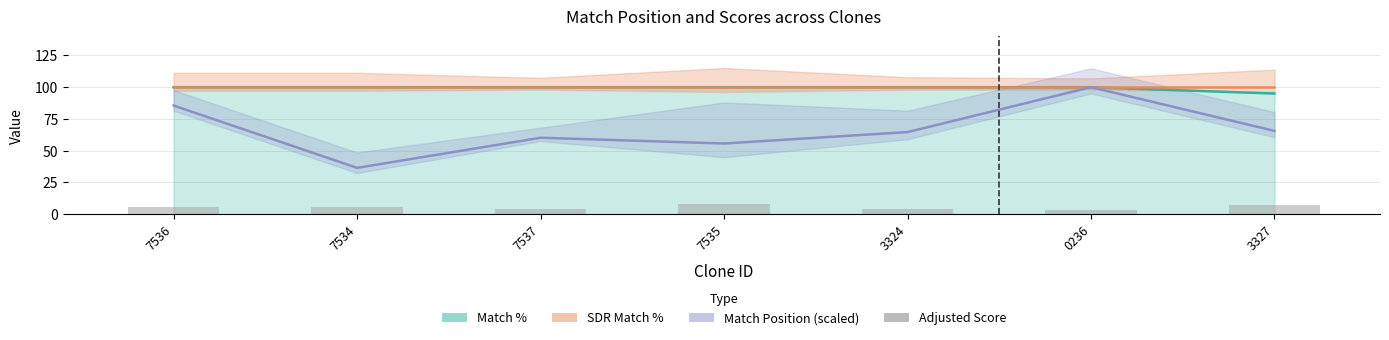

What is the value of the 6th bar from the left?

3.5